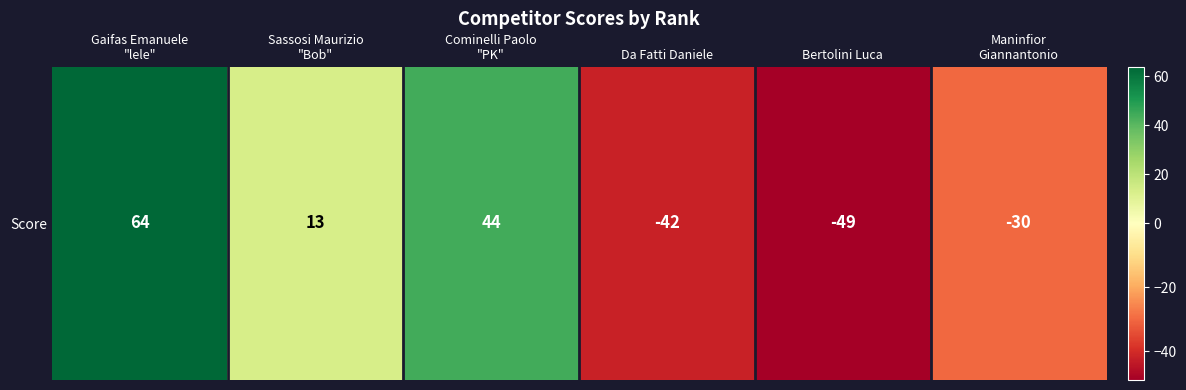

The chart shows a value of -30 at Maninfior
Giannantonio. True or false?

True